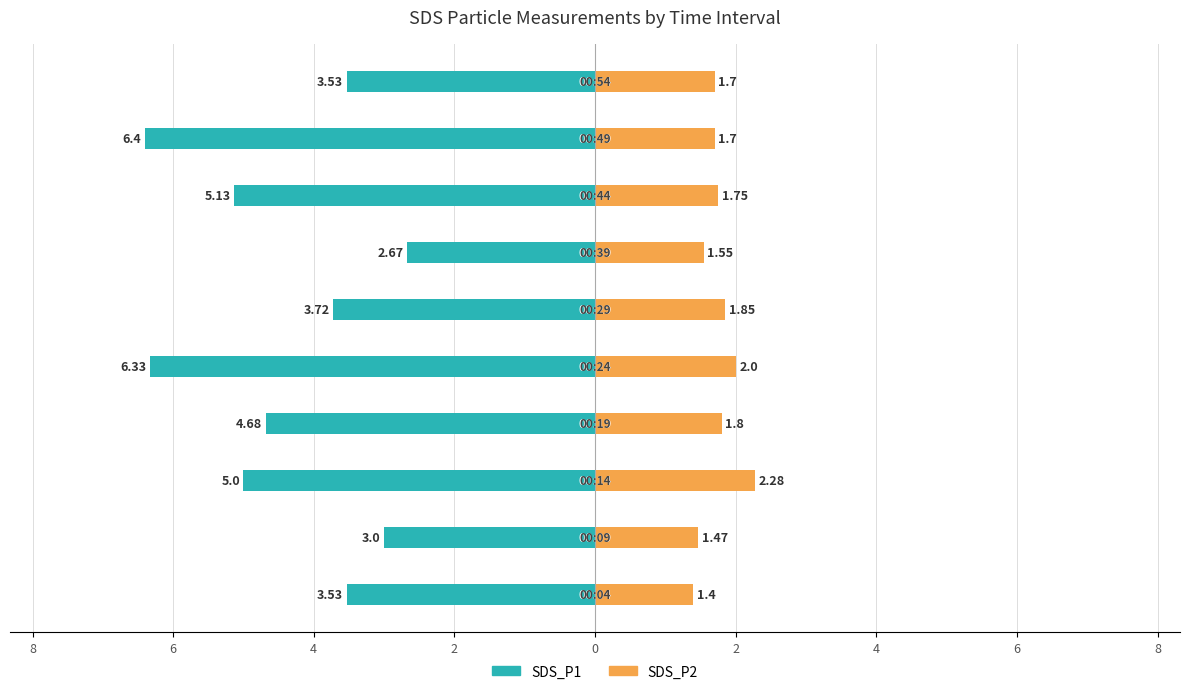

Reading left to right, transcribe all the data shown in this chart.

SDS_P1: -3.5	-3.0	-5.0	-4.7	-6.3	-3.7	-2.7	-5.1	-6.4	-3.5
SDS_P2: 1.4	1.5	2.3	1.8	2.0	1.9	1.6	1.8	1.7	1.7